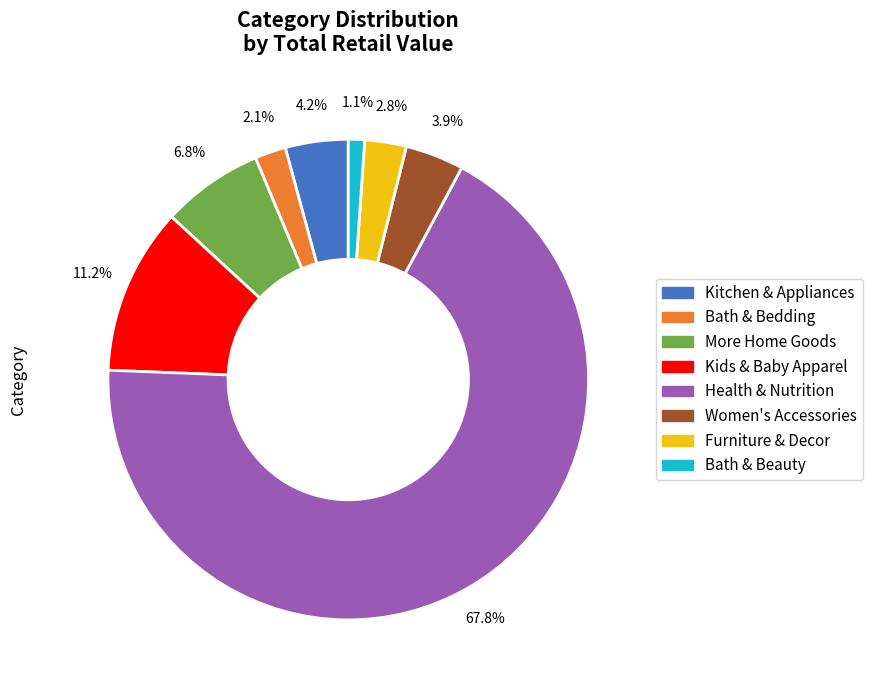

Which slice is the smallest?

Bath & Beauty